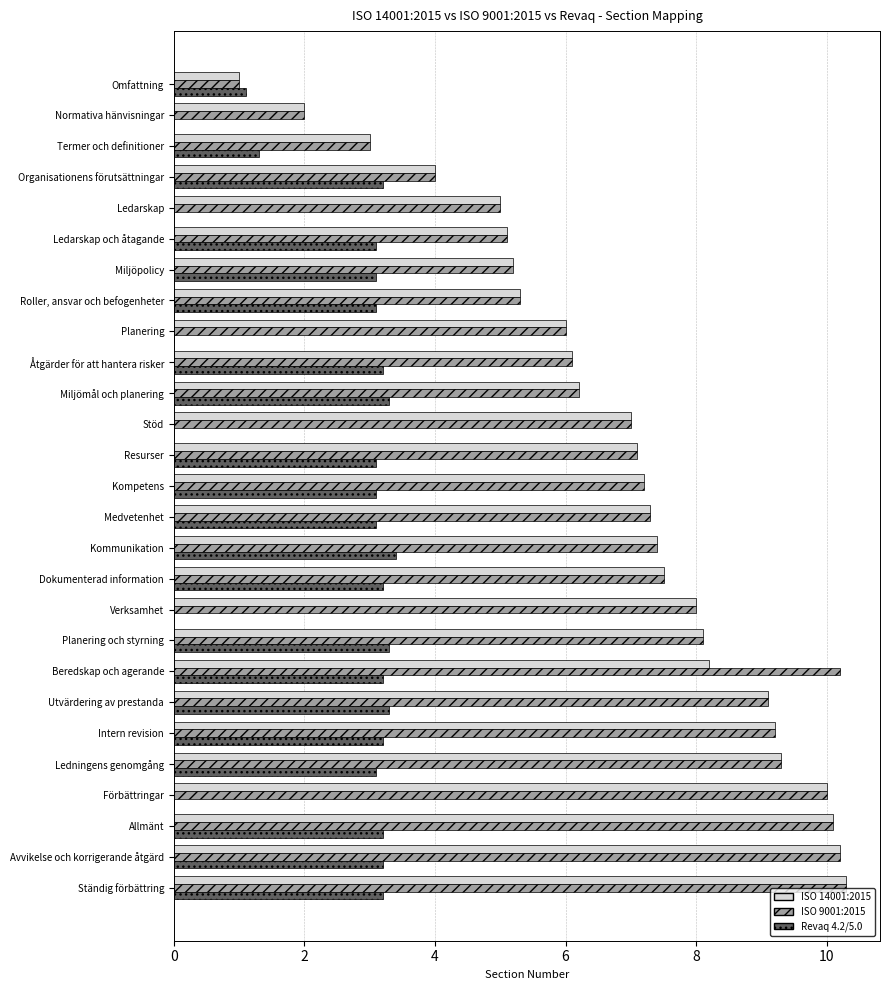

What is the sum of the ISO 9001:2015 values at Miljömål och planering and Ständig förbättring?

16.5